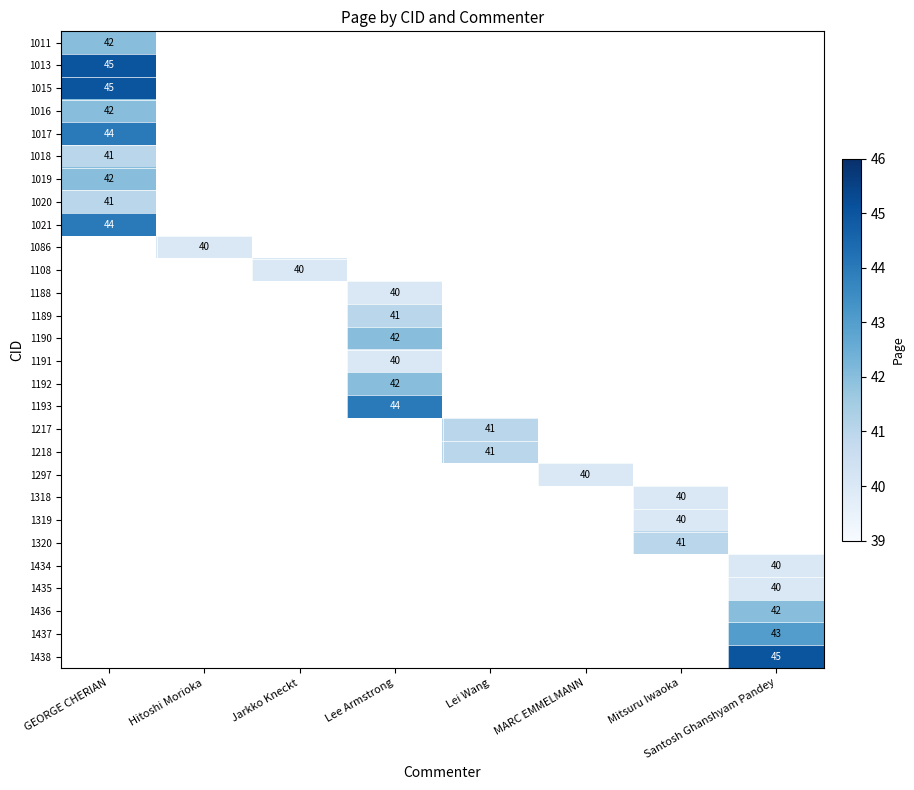

True or false: 1436 has a value of 42 at Santosh Ghanshyam Pandey.

True